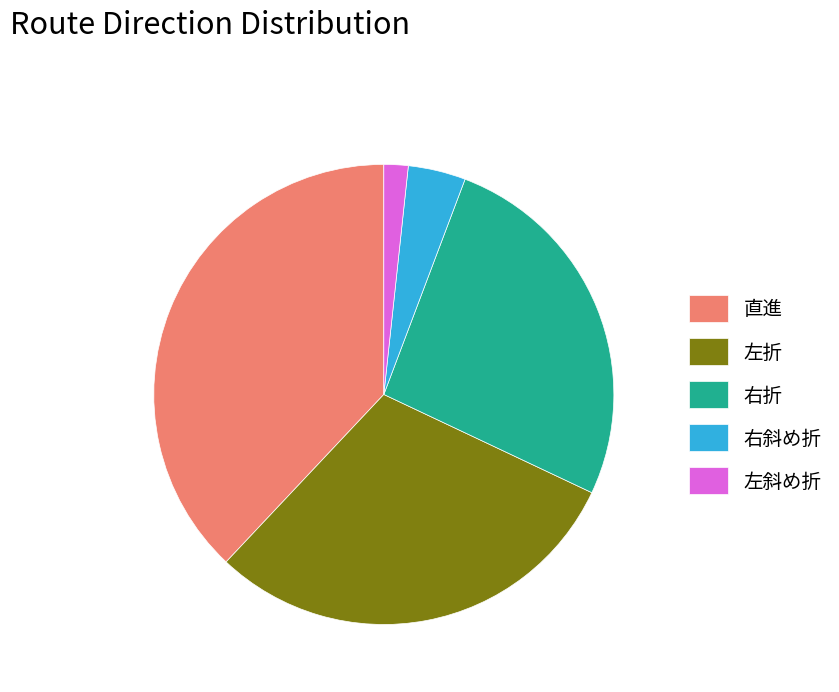

The 左斜め折 slice represents 2% of the pie. True or false?

True